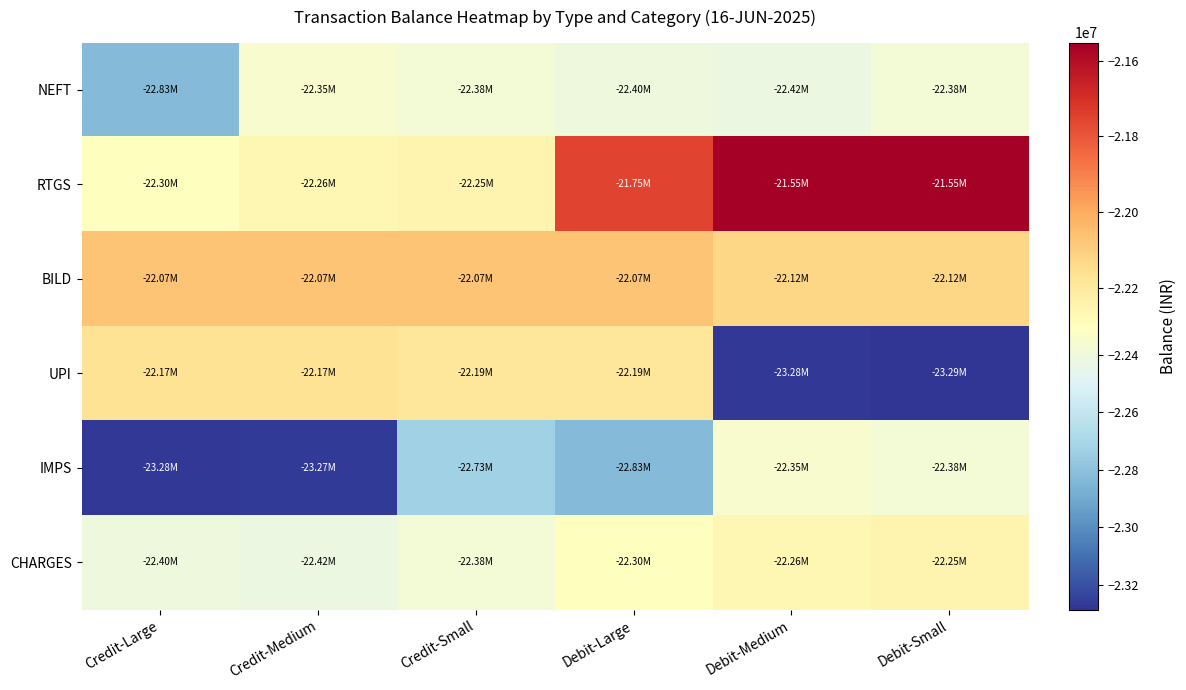

What is the difference between the highest and lowest values at Debit-Medium?

1724004.6